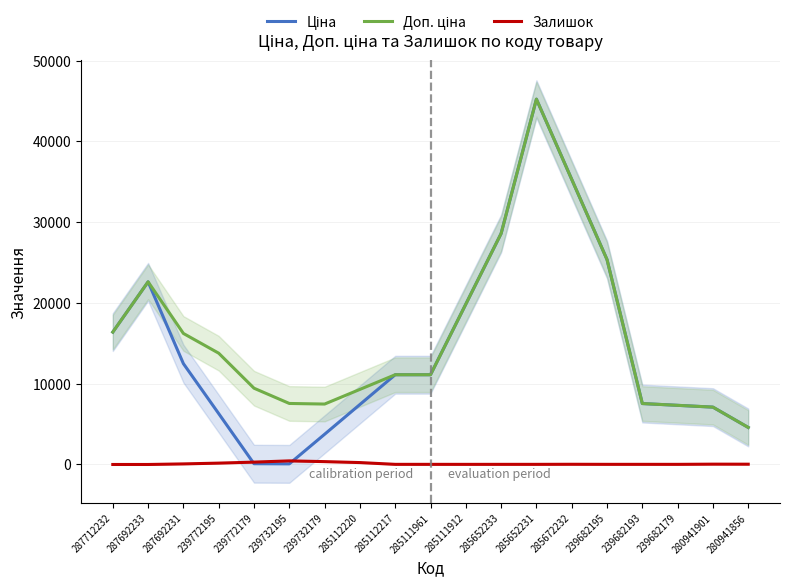

At which label does Ціна first exceed 11113?

287712232